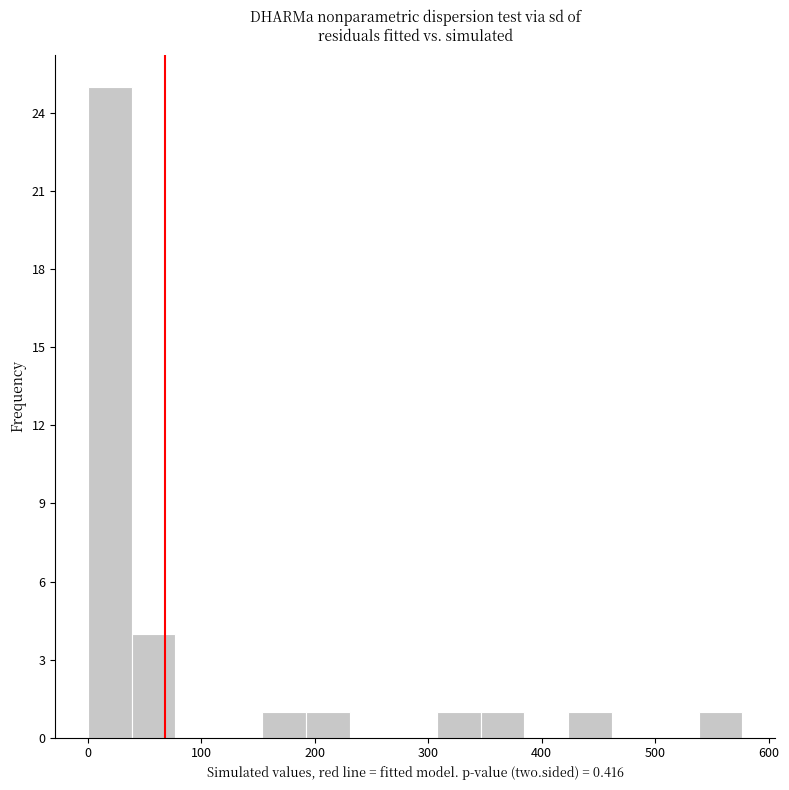

Read against the x-axis, roughly where is the centre of the tallest bar?

20